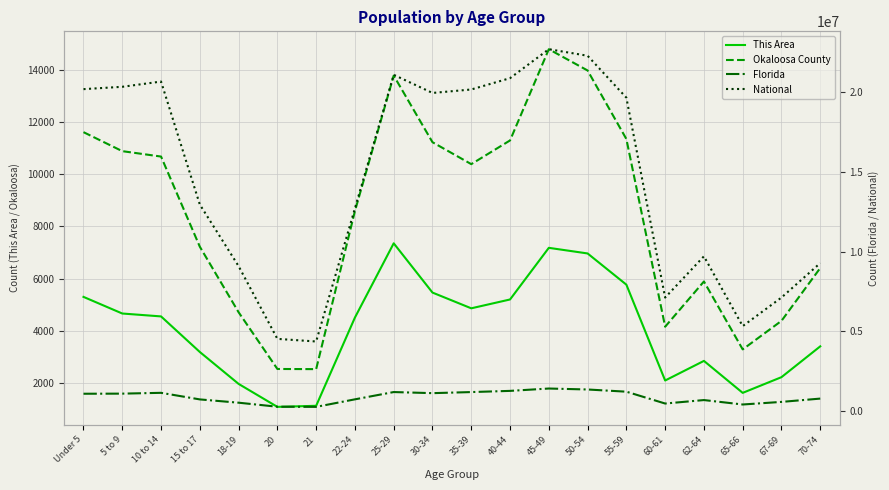

Read the Okaloosa County value at 62-64, to the nearest 10.

5890